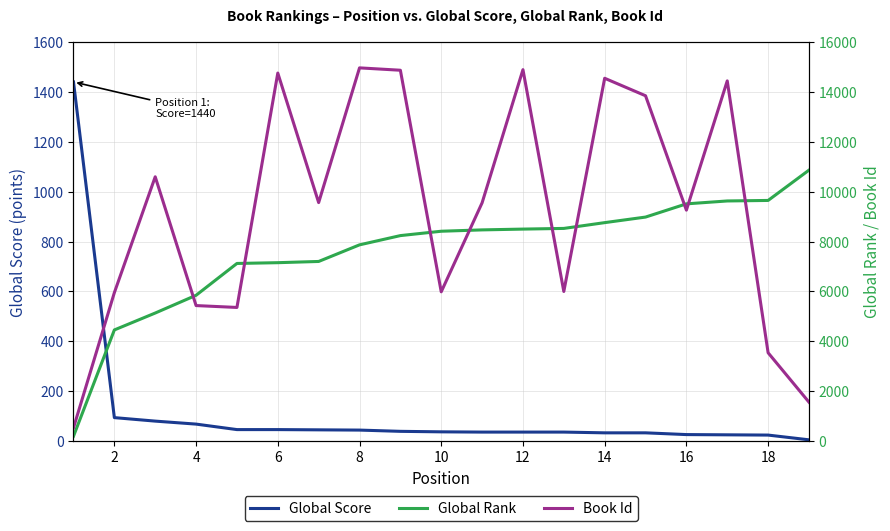

How many data points in Book Id are above 9553?

9